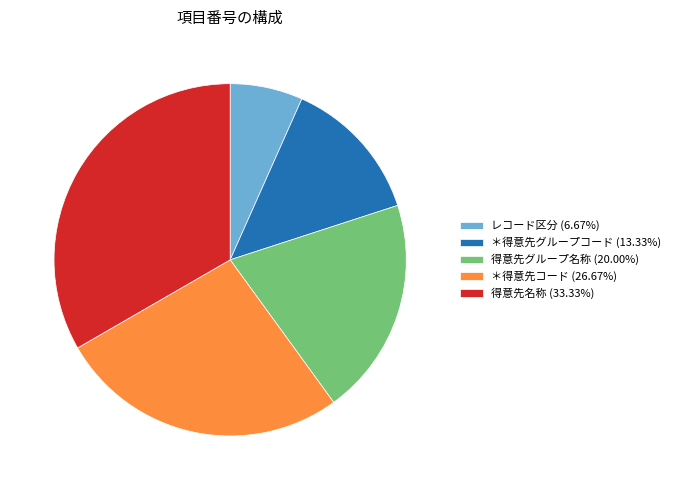

Count the number of slices in the pie.

5